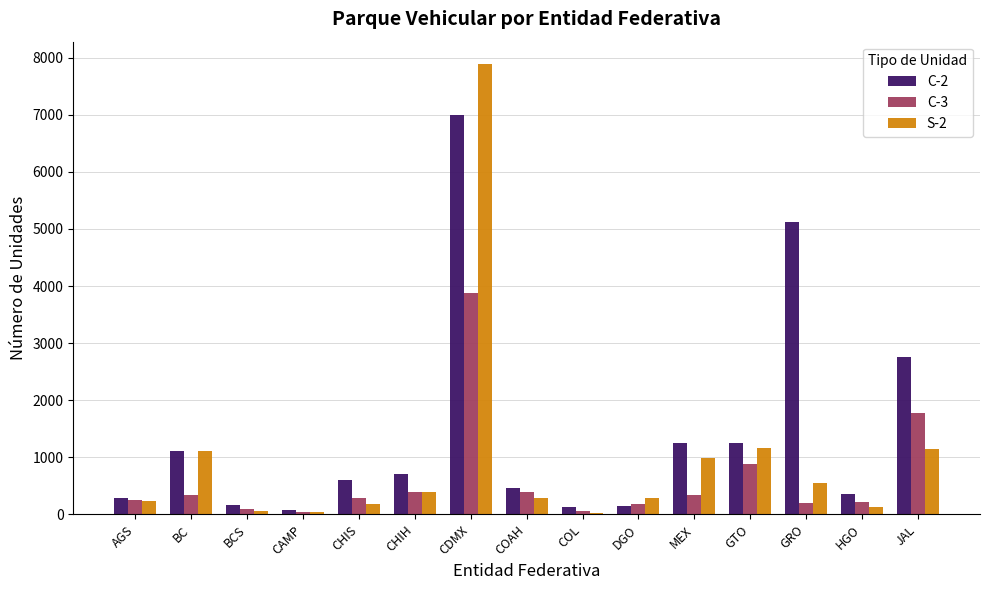

What position from the left is BC?

2